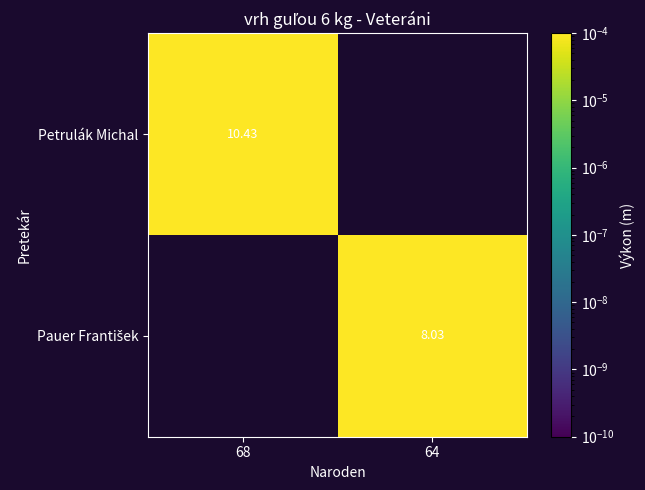

Count the number of data series in this chart.

2